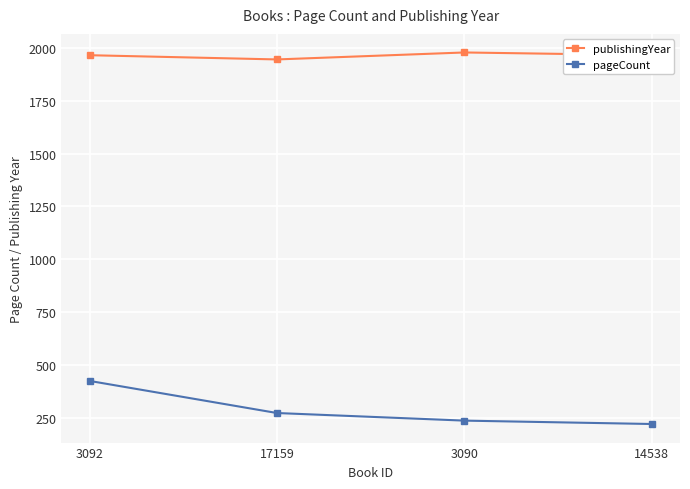

Is it true that publishingYear equals 683 at 3090?

False